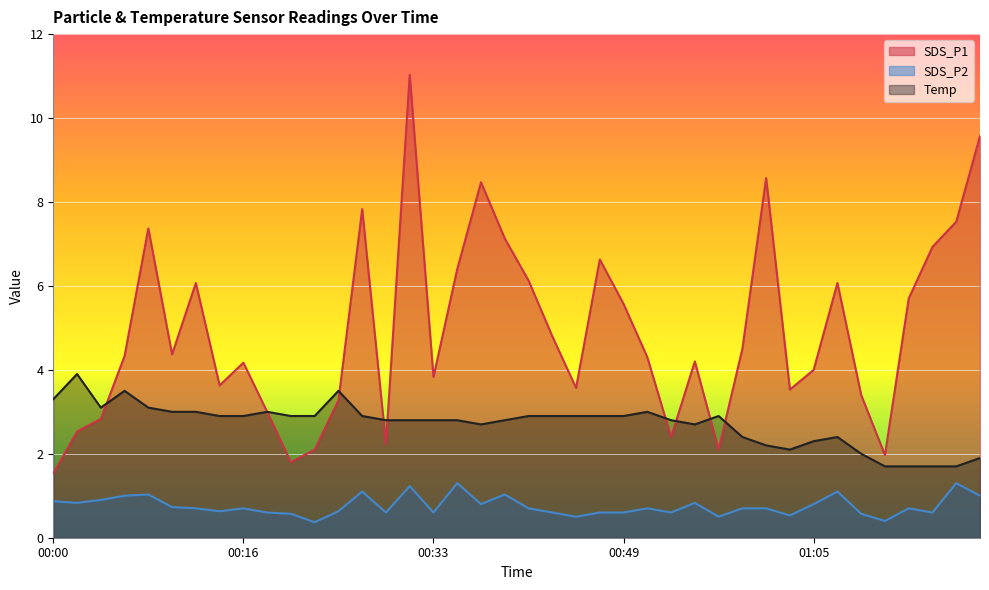

What is the label of the 25th point from the right?

00:31